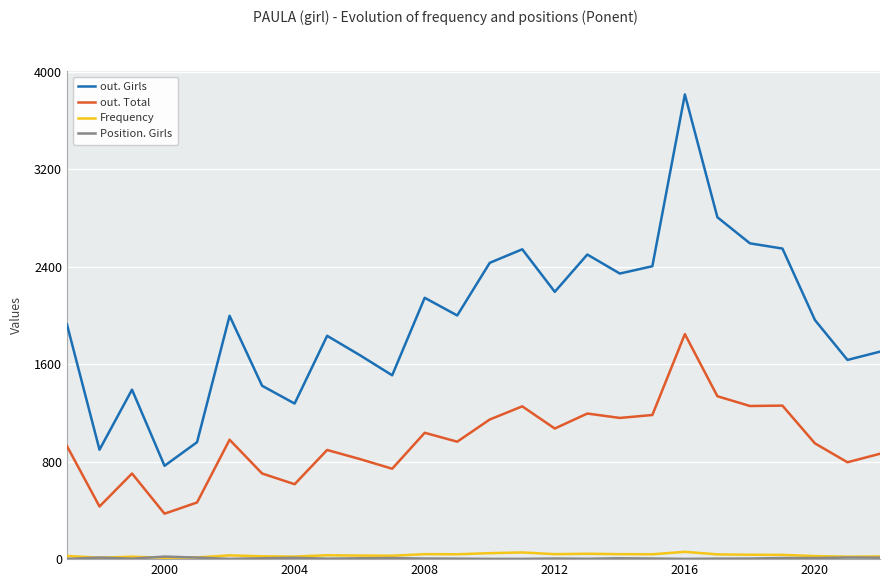

Which series has the widest spread of values?

out. Girls